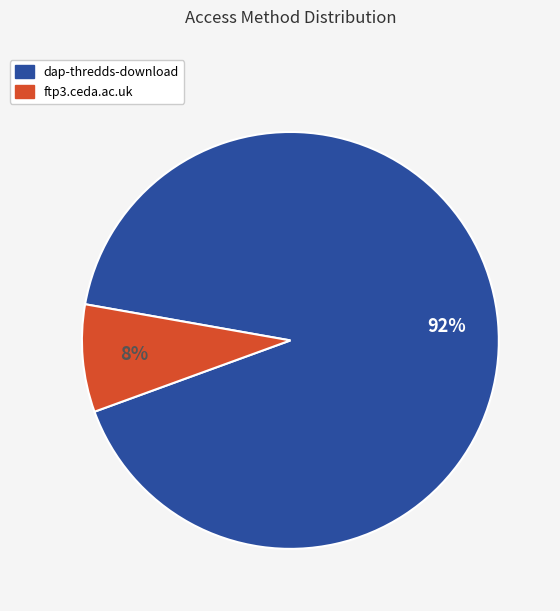

To the nearest percent, what portion does dap-thredds-download represent?

92%